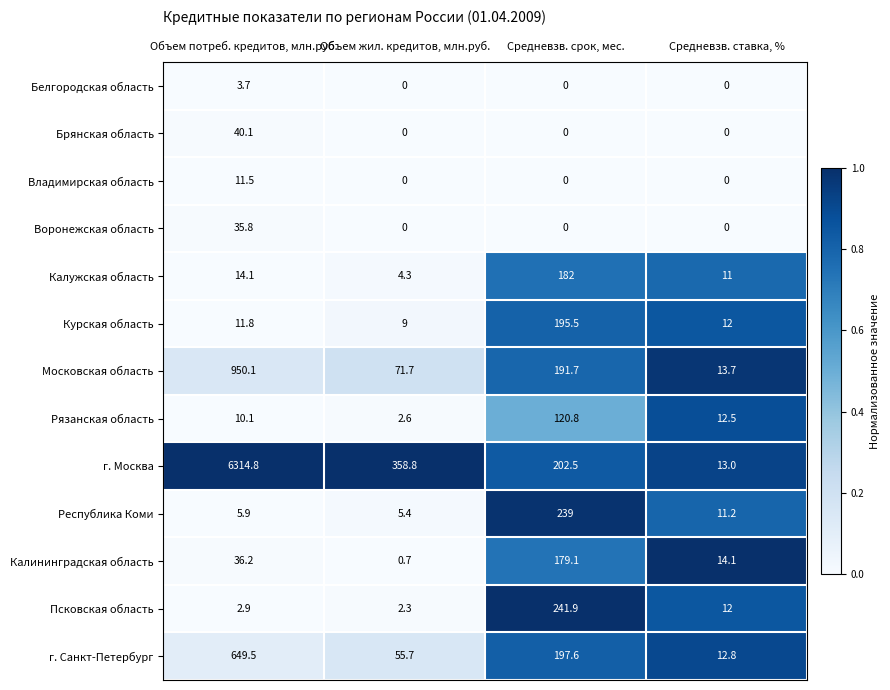

Rank the series by their maximum value, from lowest to highest.

Белгородская область, Владимирская область, Воронежская область, Брянская область, Рязанская область, Калининградская область, Калужская область, Курская область, Республика Коми, Псковская область, г. Санкт-Петербург, Московская область, г. Москва